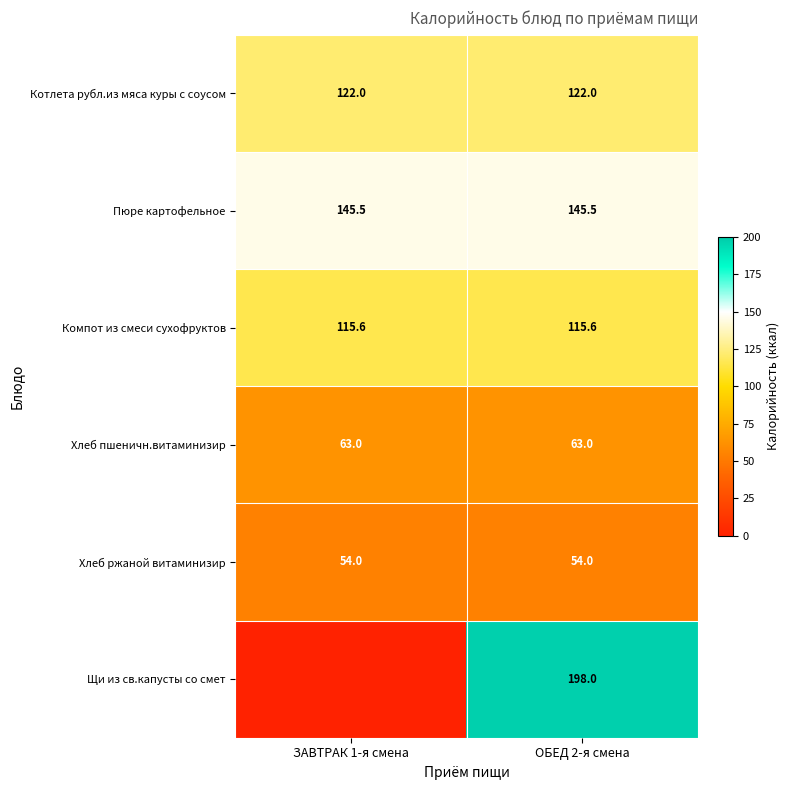

Is the value of Хлеб ржаной витаминизир at ОБЕД 2-я смена greater than the value of Щи из св.капусты со смет at ОБЕД 2-я смена?

No